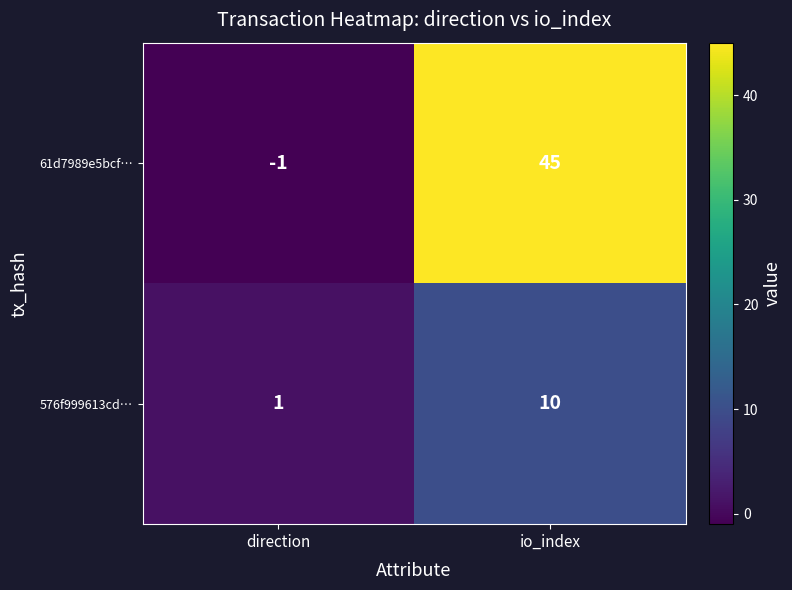

Reading left to right, list all the values displayed in this chart.

61d7989e5bcf…: direction=-1	io_index=45
576f999613cd…: direction=1	io_index=10